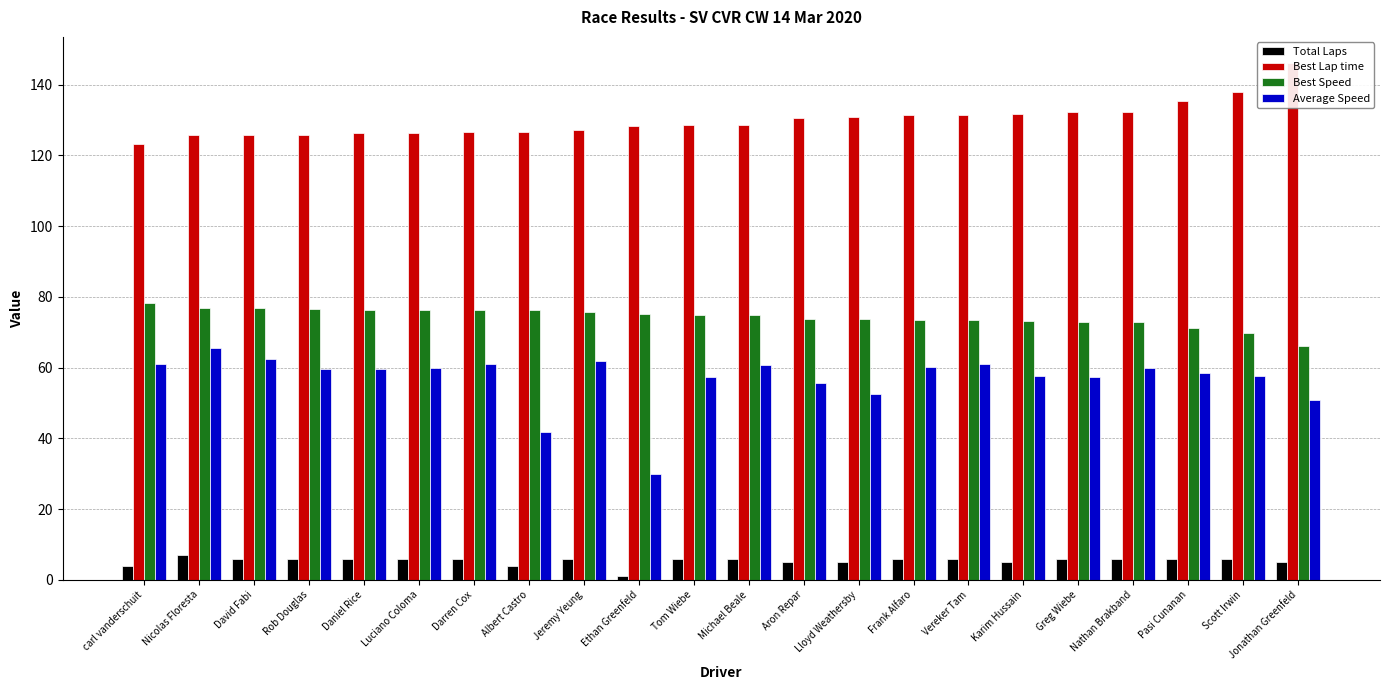

What is the sum of all Total Laps values?

120.0